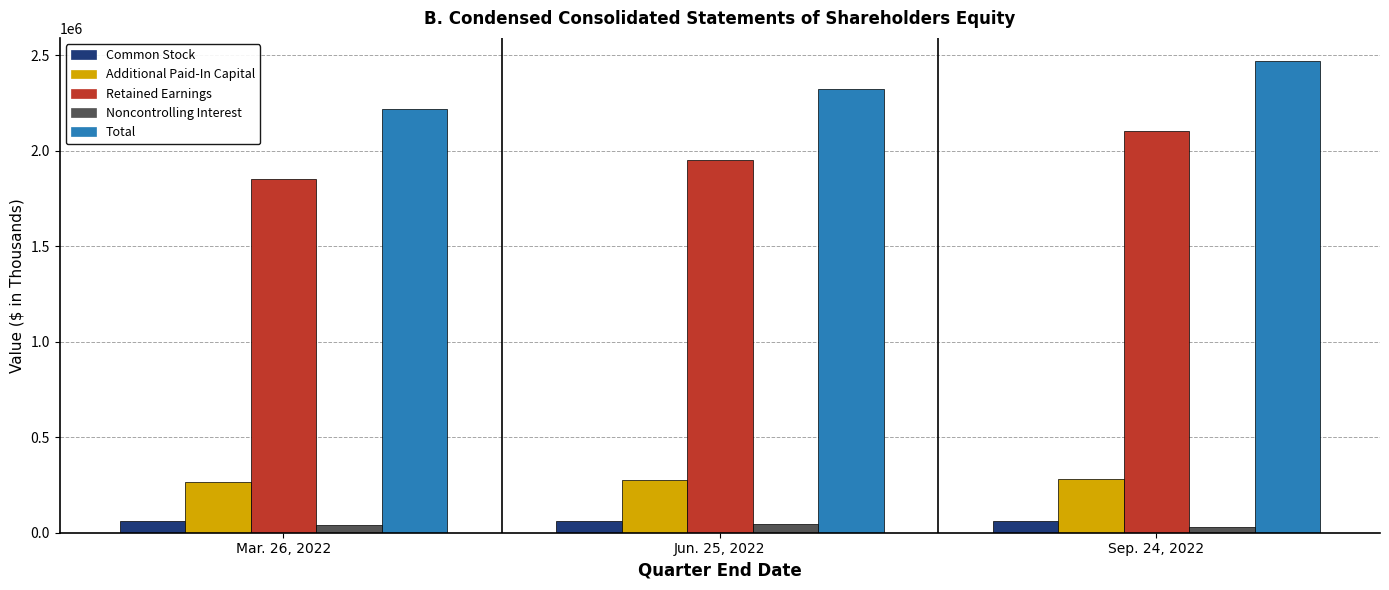

What are all the series names shown in the legend?

Common Stock, Additional Paid-In Capital, Retained Earnings, Noncontrolling Interest, Total